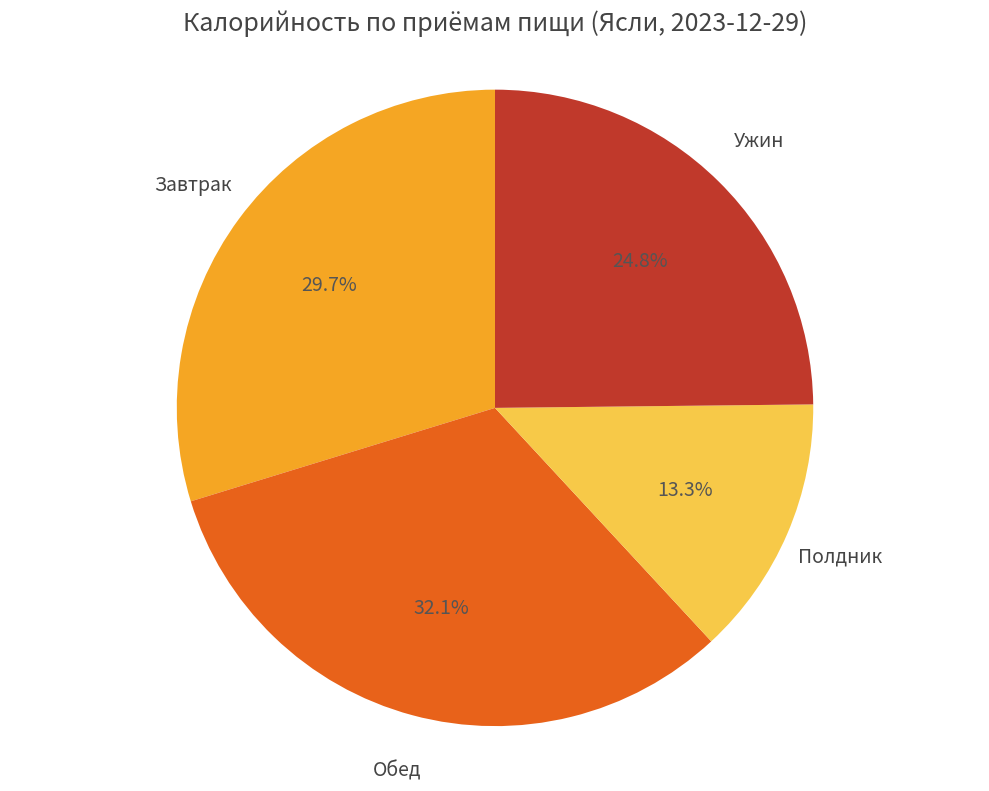

Is there a majority slice in this chart?

No